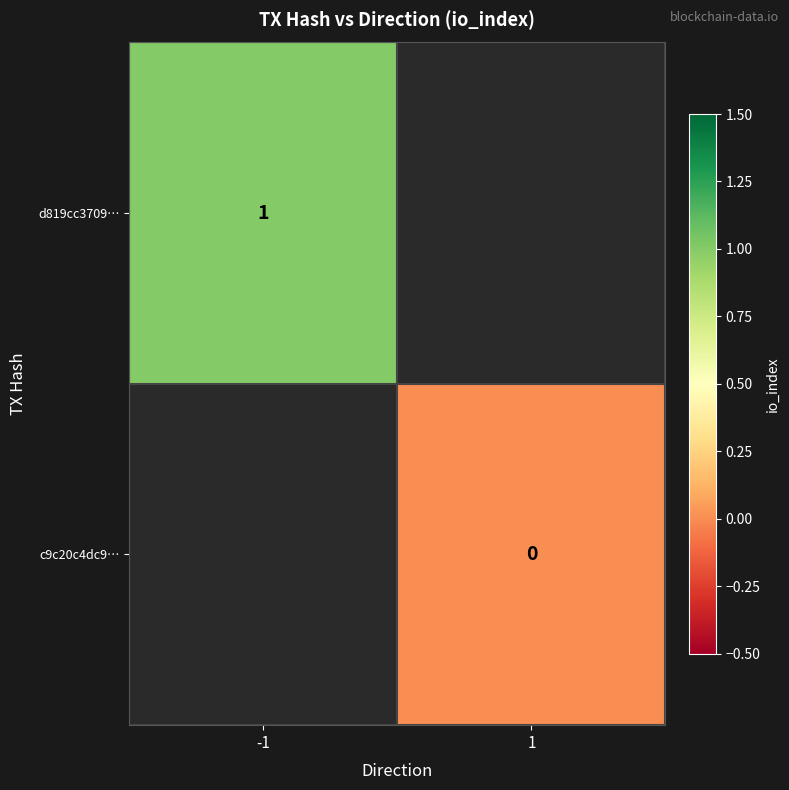

Is the value of c9c20c4dc9… at 1 greater than the value of d819cc3709… at -1?

No